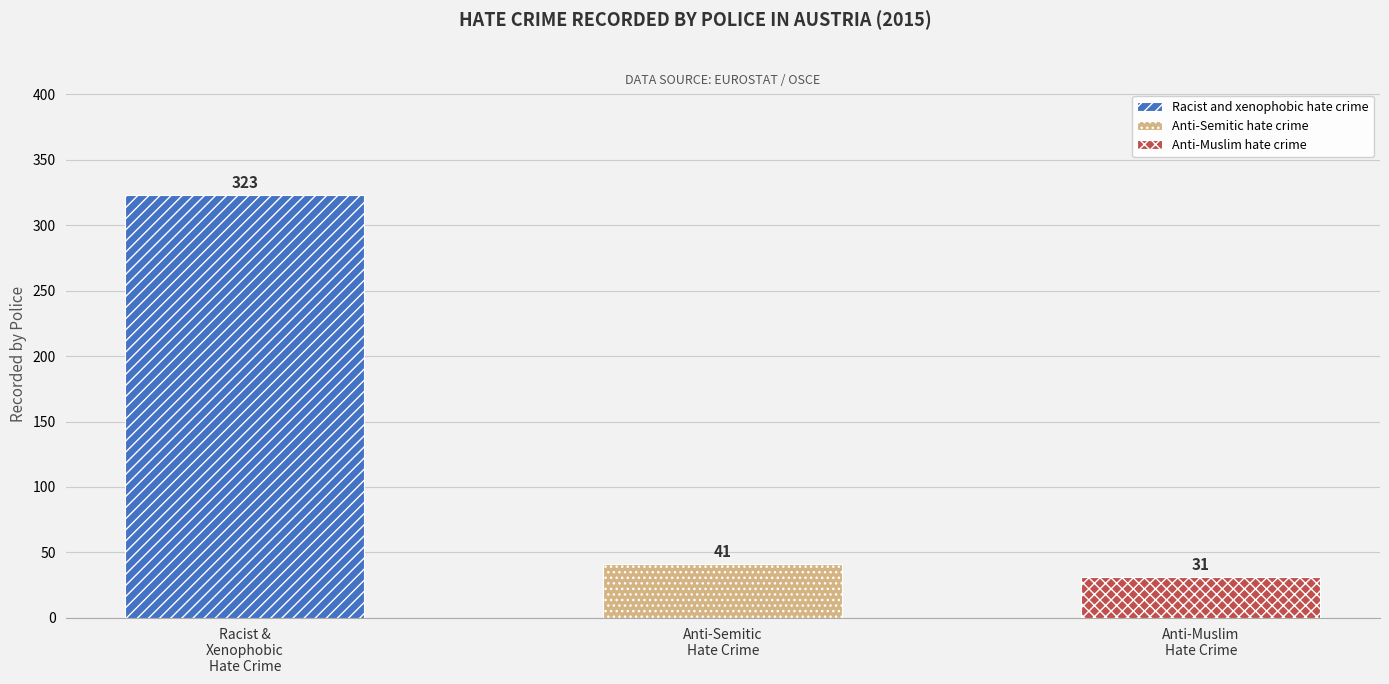

Which category has the highest value across all series?

Racist & Xenophobic Hate Crime